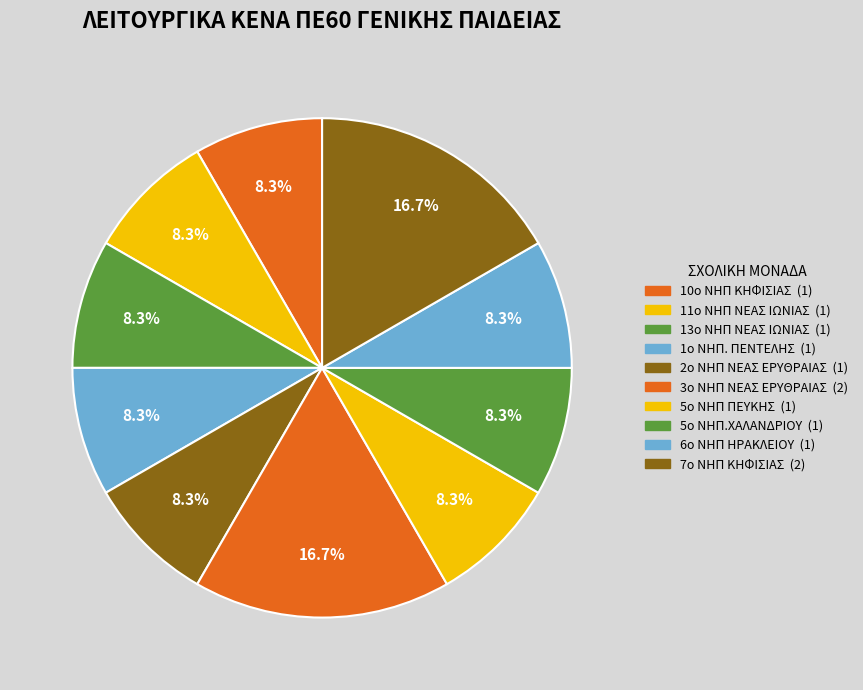

How many slices are in this pie chart?

10